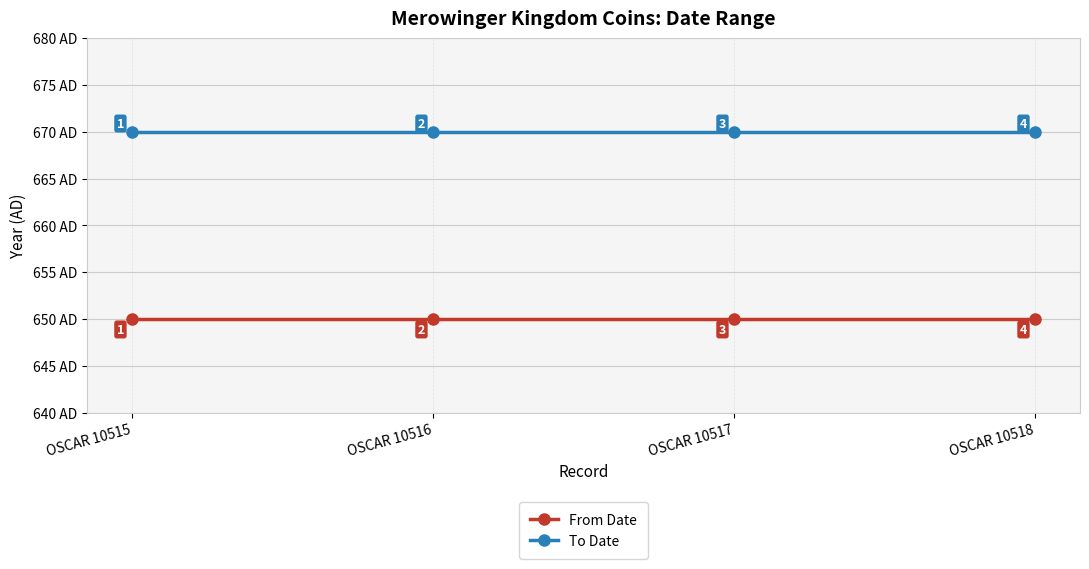

Rank the series by their average value, from highest to lowest.

To Date, From Date